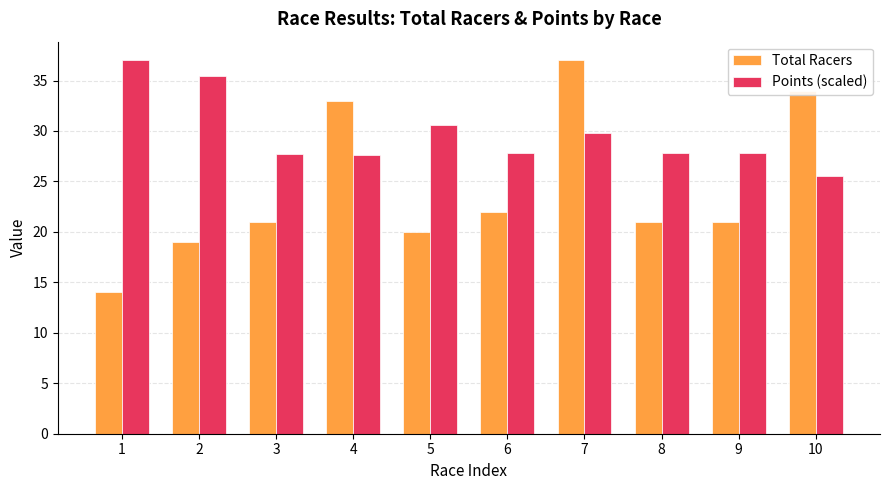

At which label is Total Racers closest to 25?

6